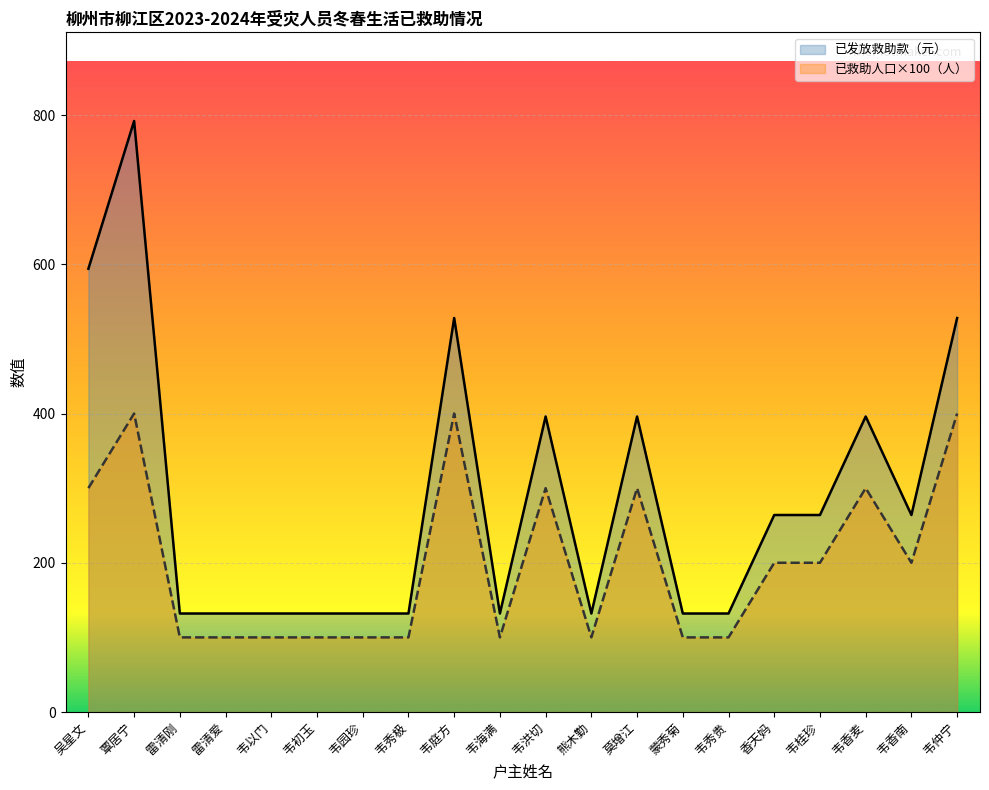

Which series has the largest total across all categories?

已发放救助款（元）